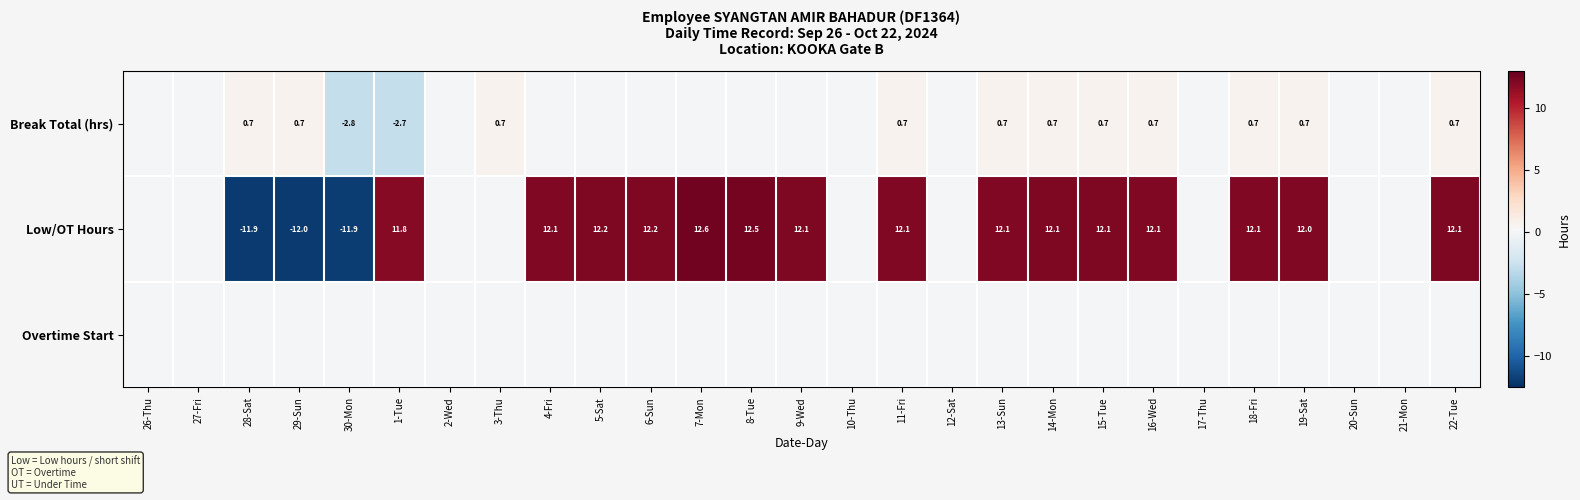

Which series has the largest range (max minus min)?

Low/OT Hours